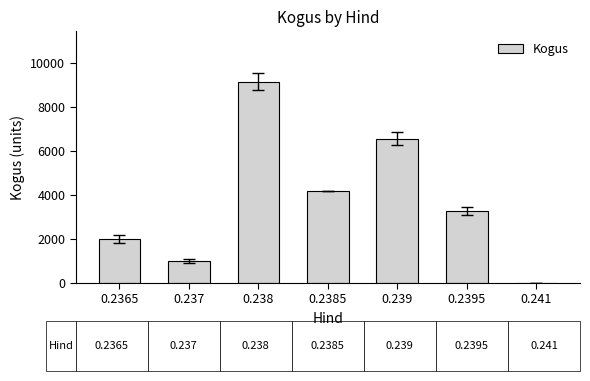

Are the bars grouped side by side (vs. stacked)?

No